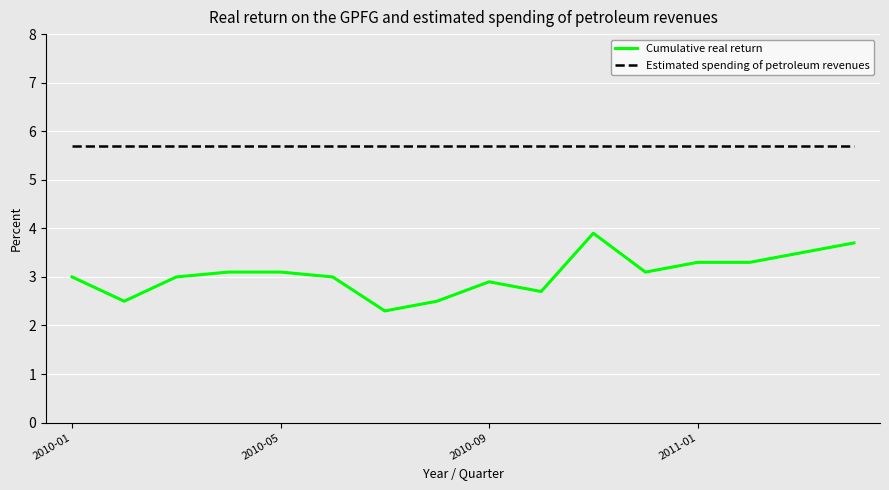

What is the difference between the maximum and minimum values in the Cumulative real return series?

1.6